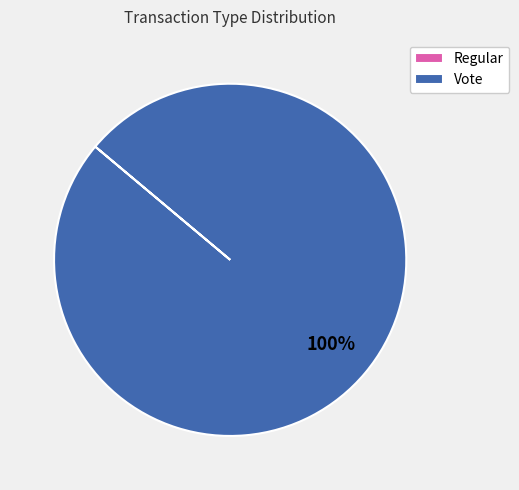

Does any single category account for the majority?

Yes